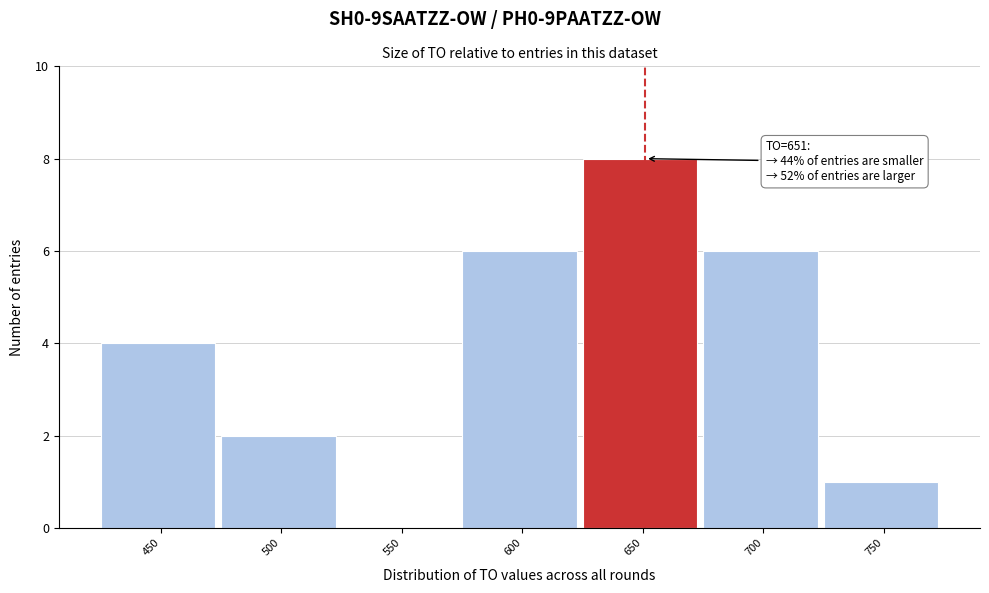

Reading right to left, what are all the values shown in this chart?

750=1	700=6	650=8	600=6	550=0	500=2	450=4